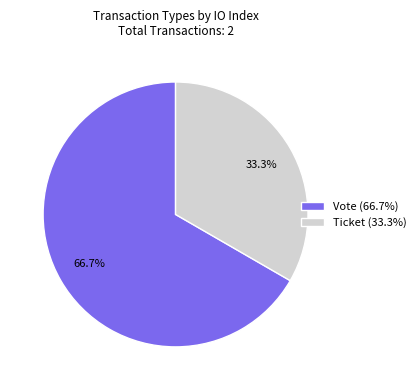

What is the smallest slice in the pie chart?

Ticket